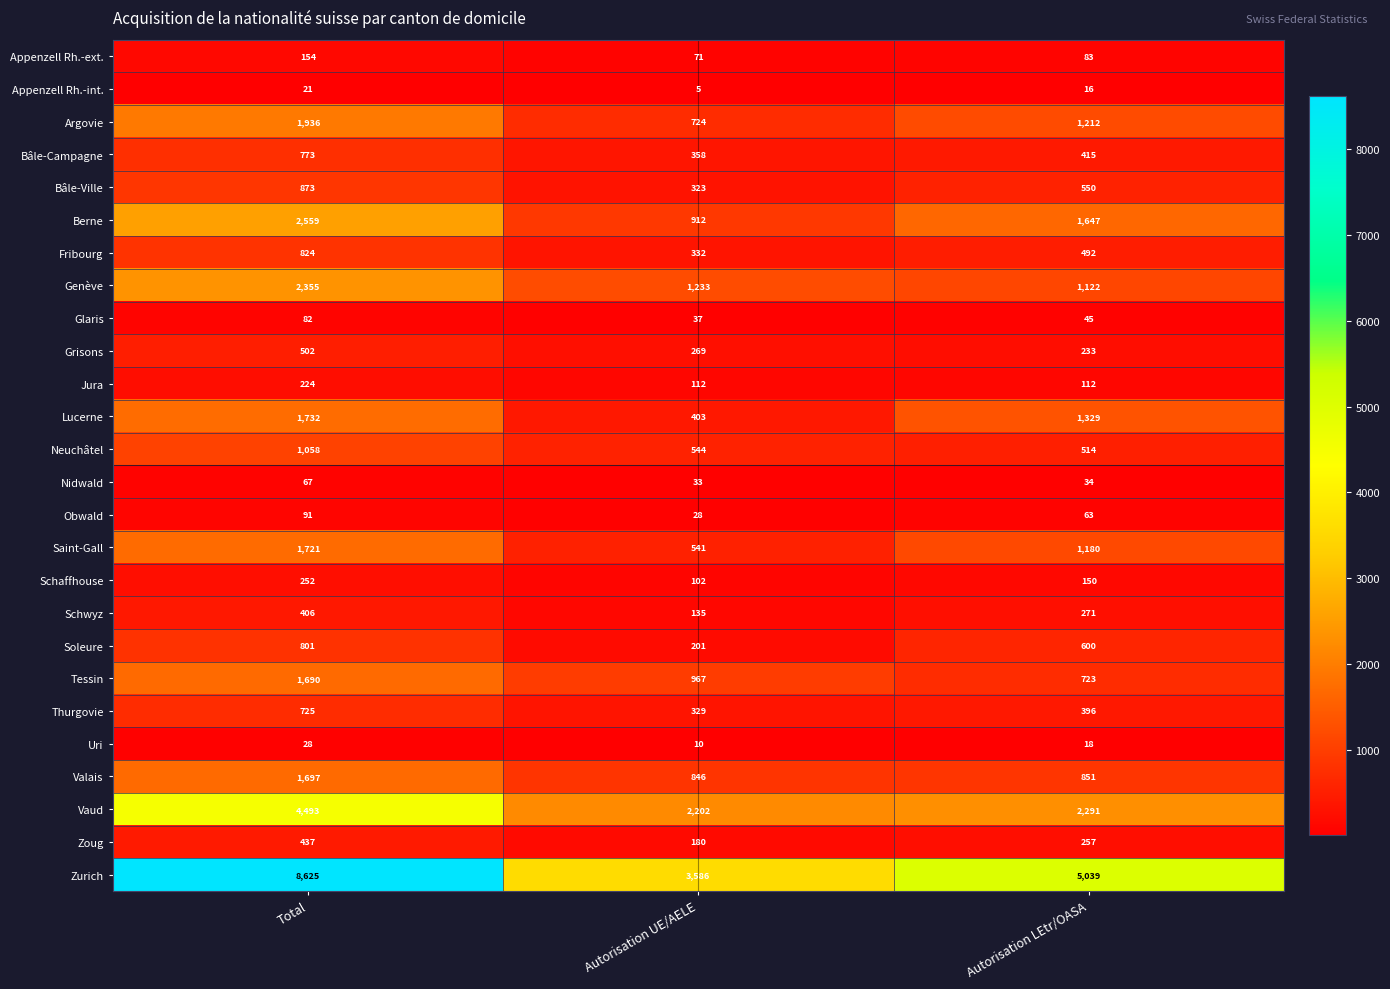

Which series changed the most between Autorisation UE/AELE and Autorisation LEtr/OASA?

Zurich